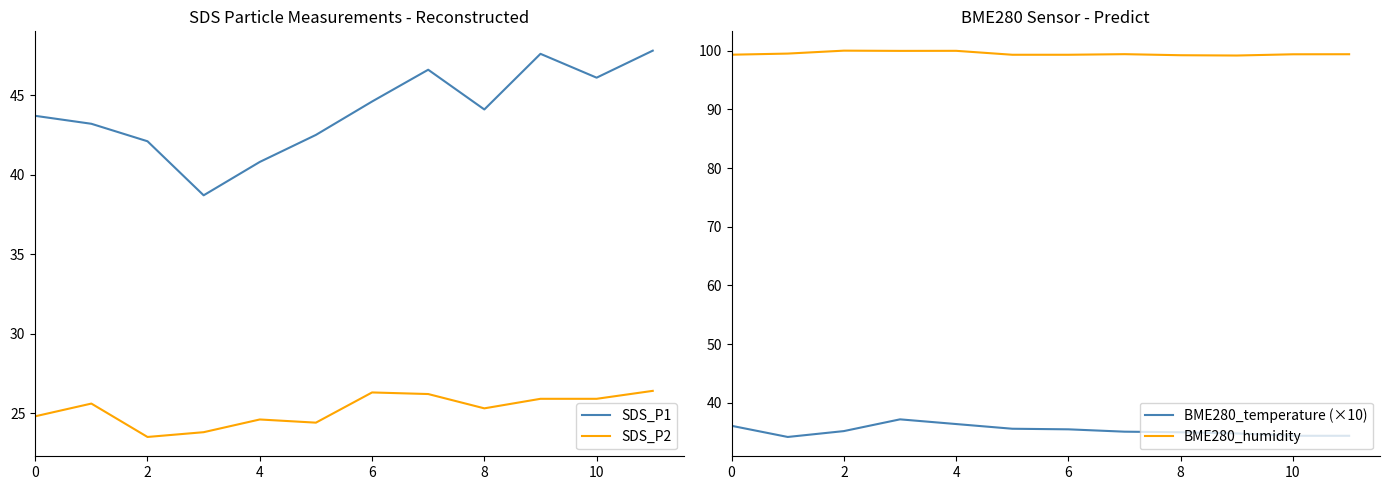

Is the value of SDS_P1 at 0 greater than the value of BME280_humidity at 11?

No